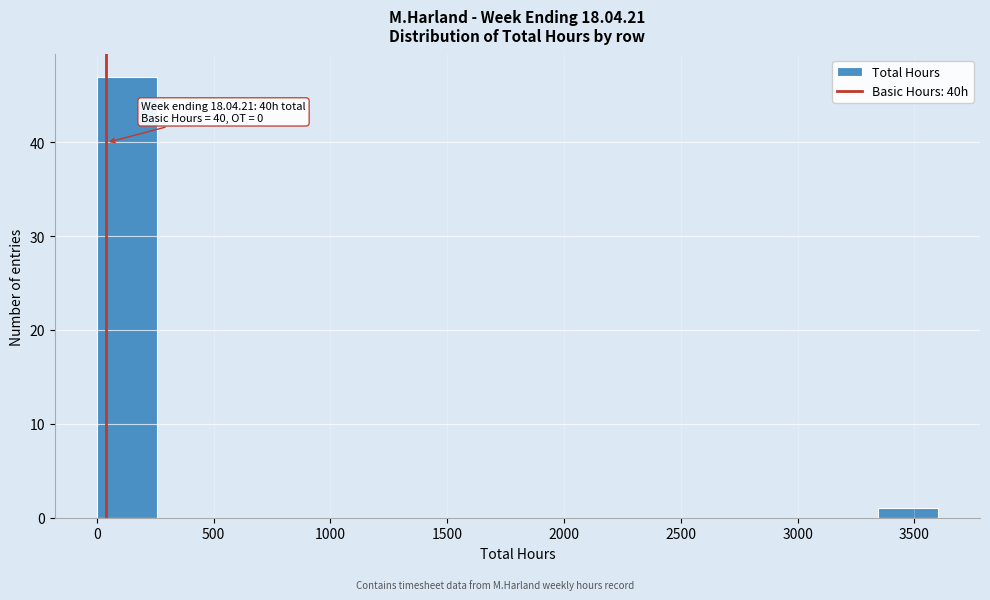

Over which range of the x-axis is the bar tallest?

0 to 250